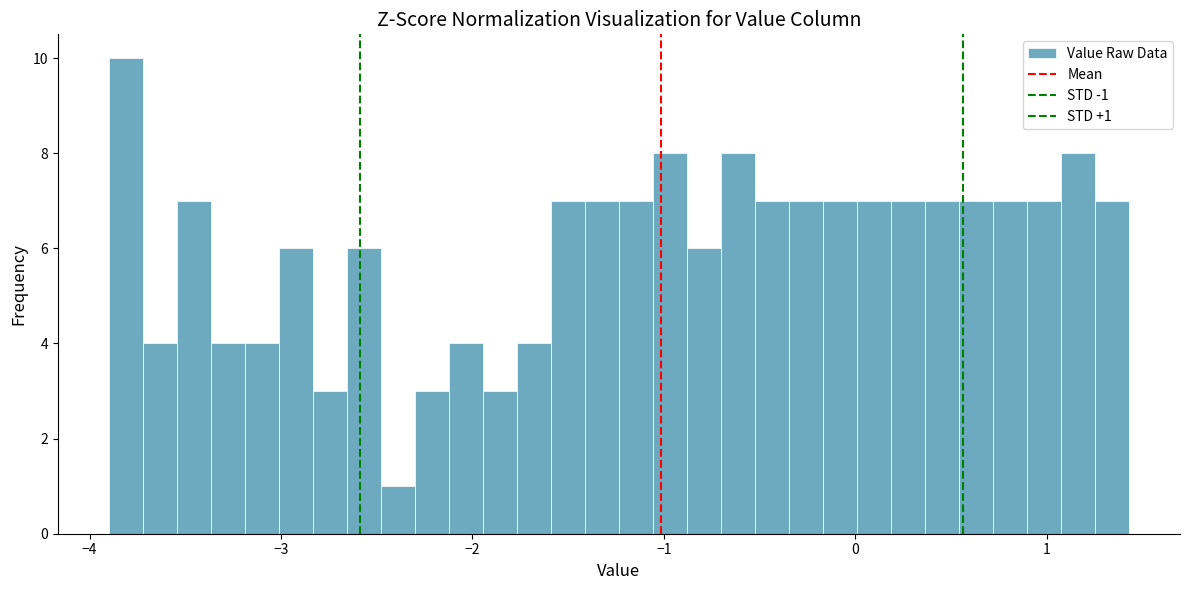

Read against the x-axis, roughly where is the centre of the tallest bar?

-3.8